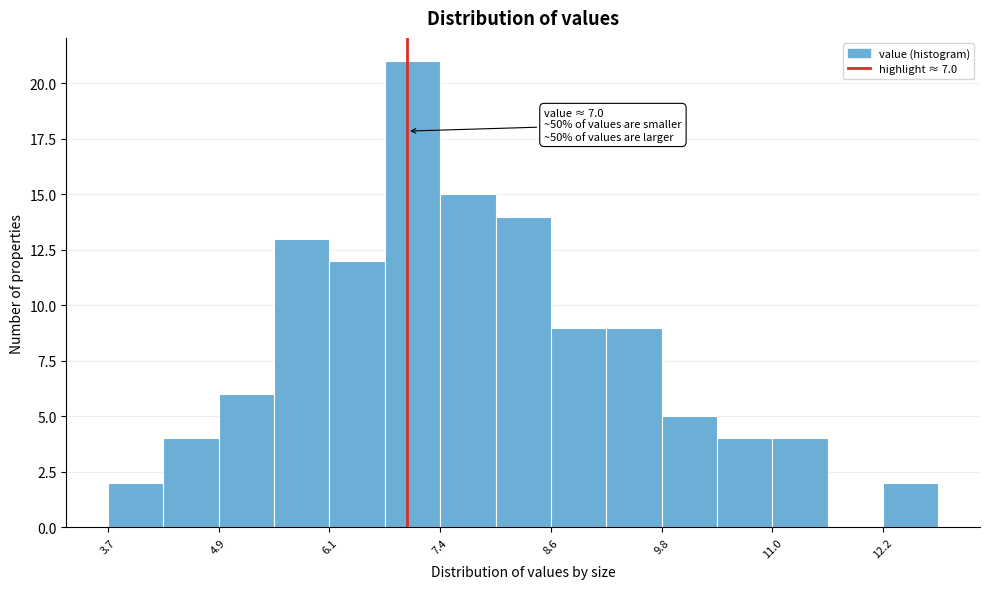

Read against the x-axis, roughly where is the centre of the tallest bar?

7.0